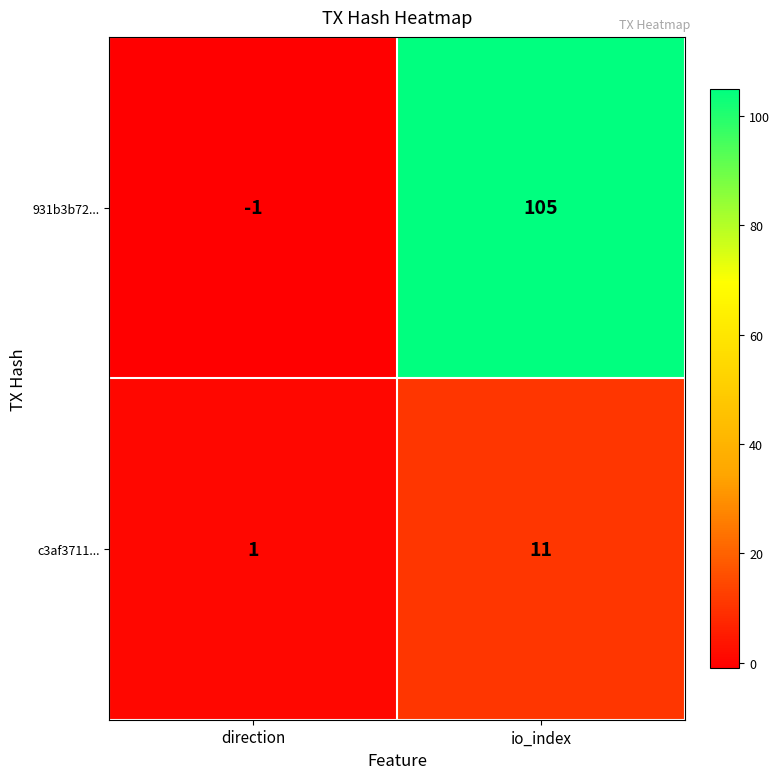

List the series in order of their peak value, highest first.

931b3b72..., c3af3711...